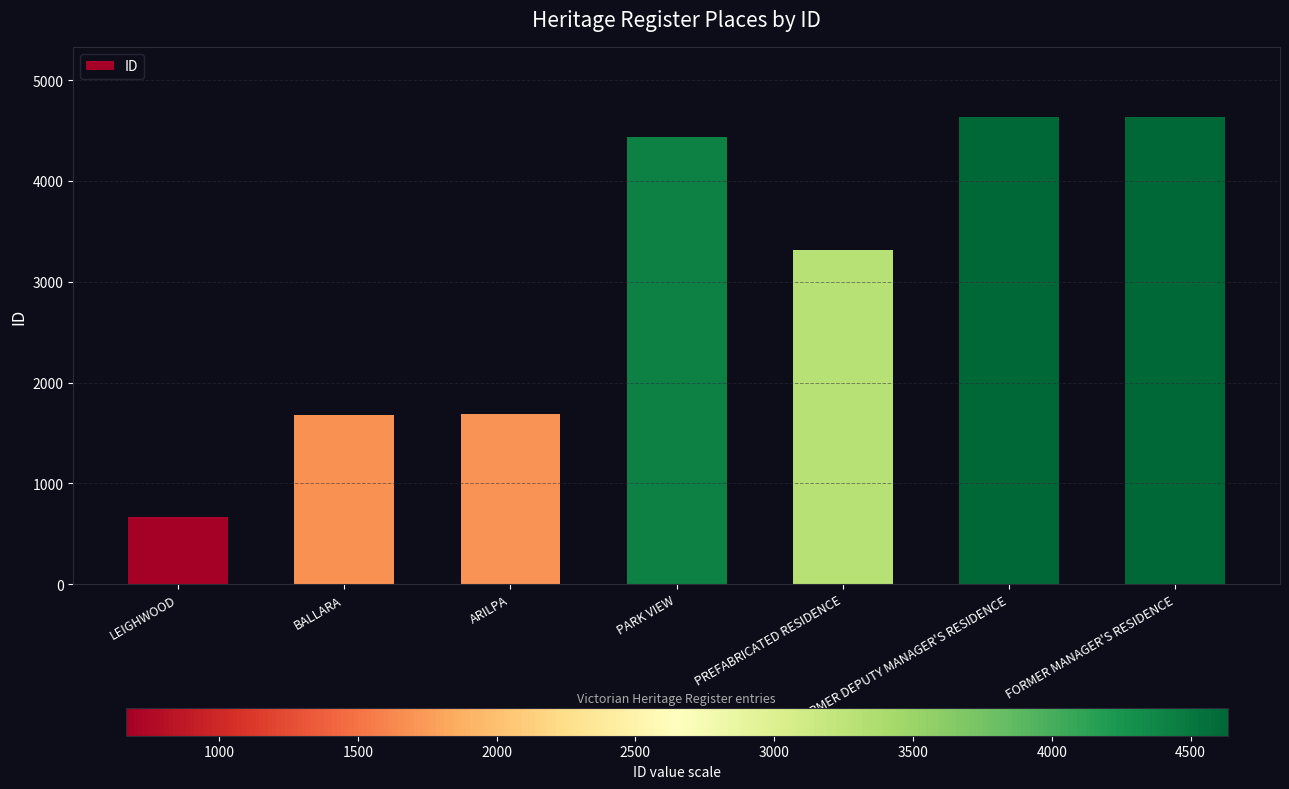

What is the average value?

3006